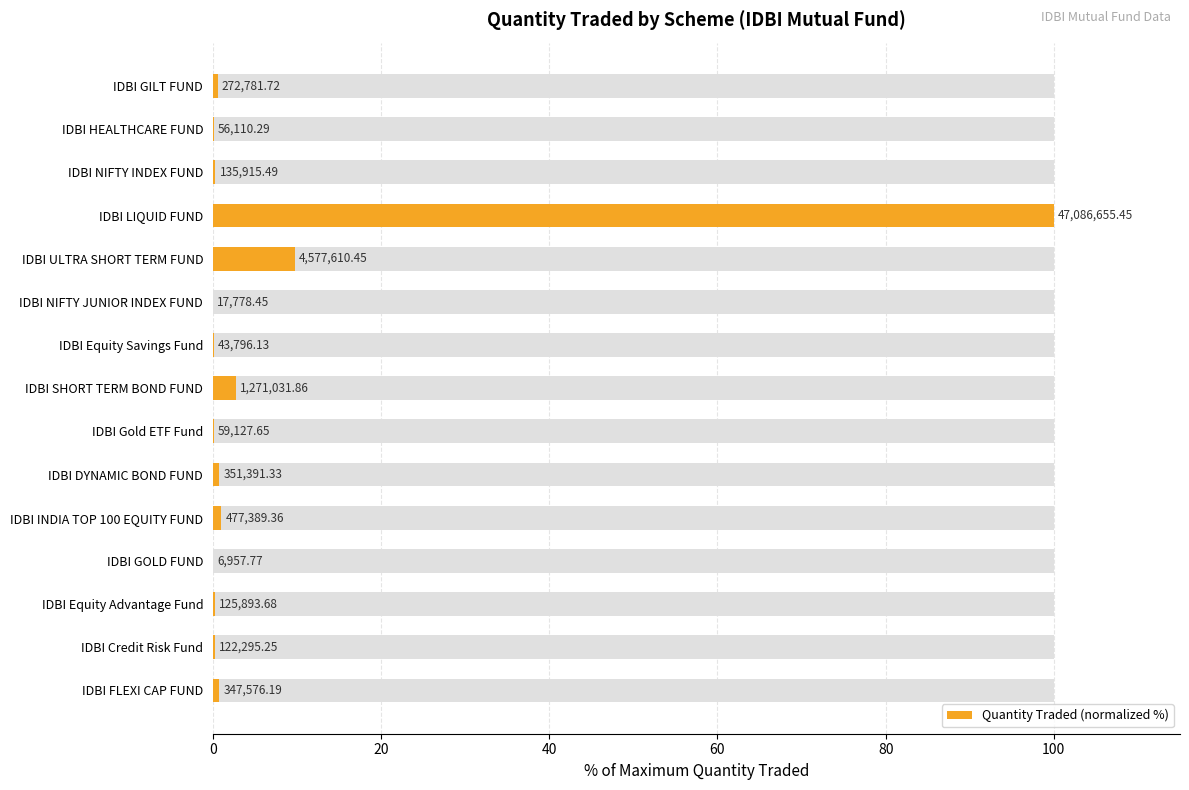

True or false: the data shows 0.2 at IDBI FLEXI CAP FUND.

False